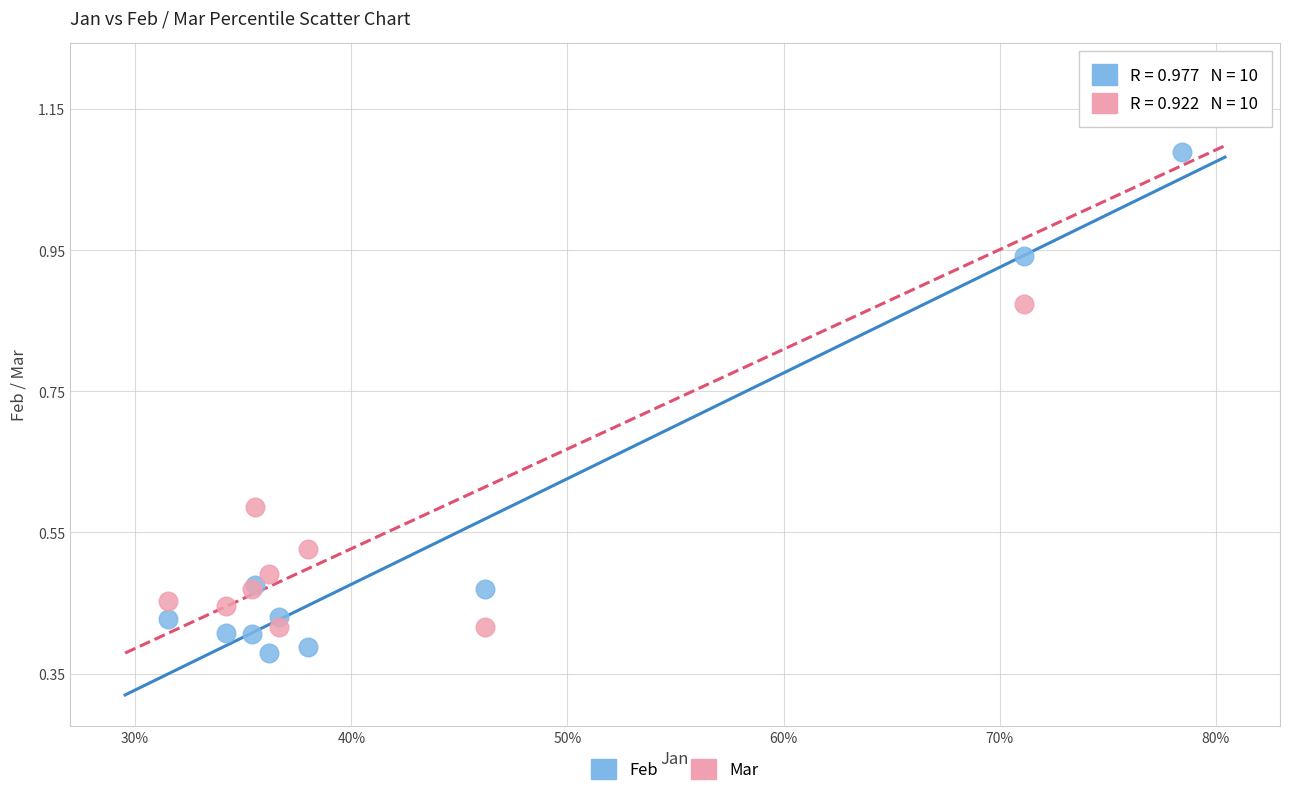

What are all the series names shown in the legend?

Feb, Mar